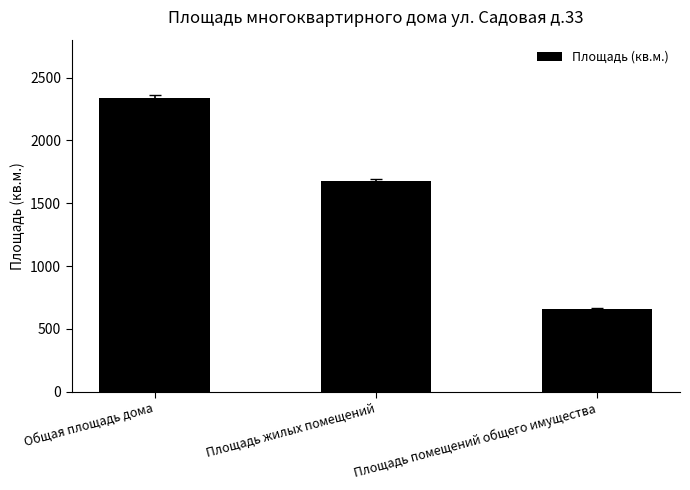

Reading right to left, transcribe all the data shown in this chart.

Площадь помещений общего имущества=659.5	Площадь жилых помещений=1675.0	Общая площадь дома=2334.5